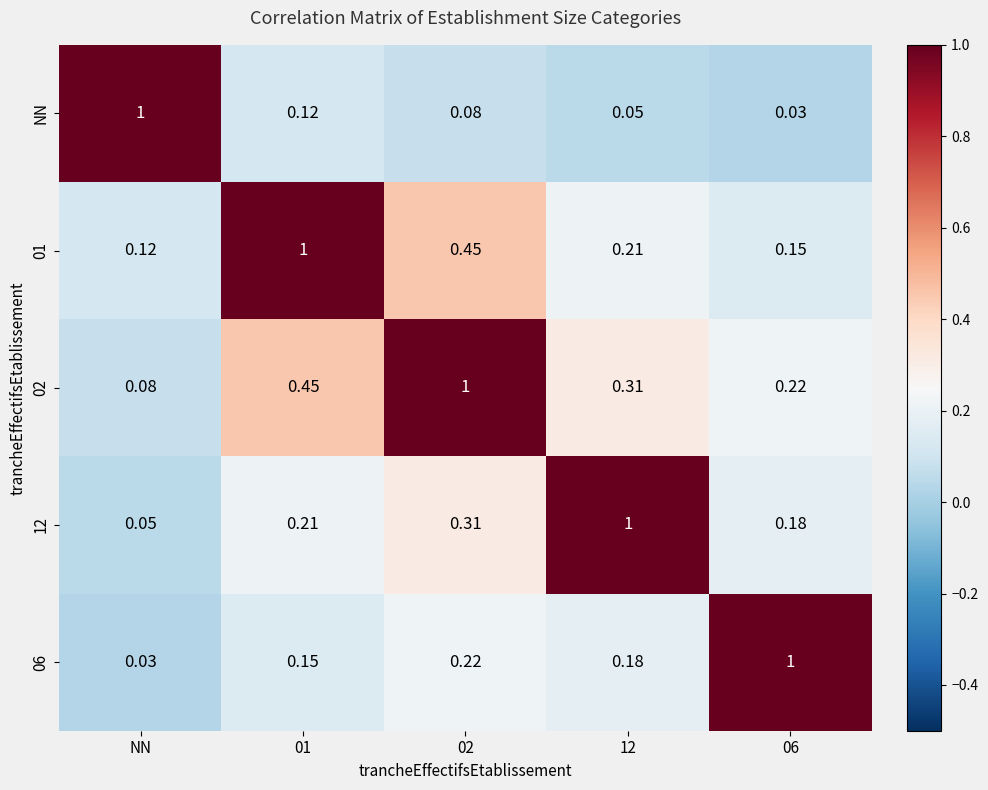

Is the value of 06 at 02 greater than the value of 02 at 02?

No